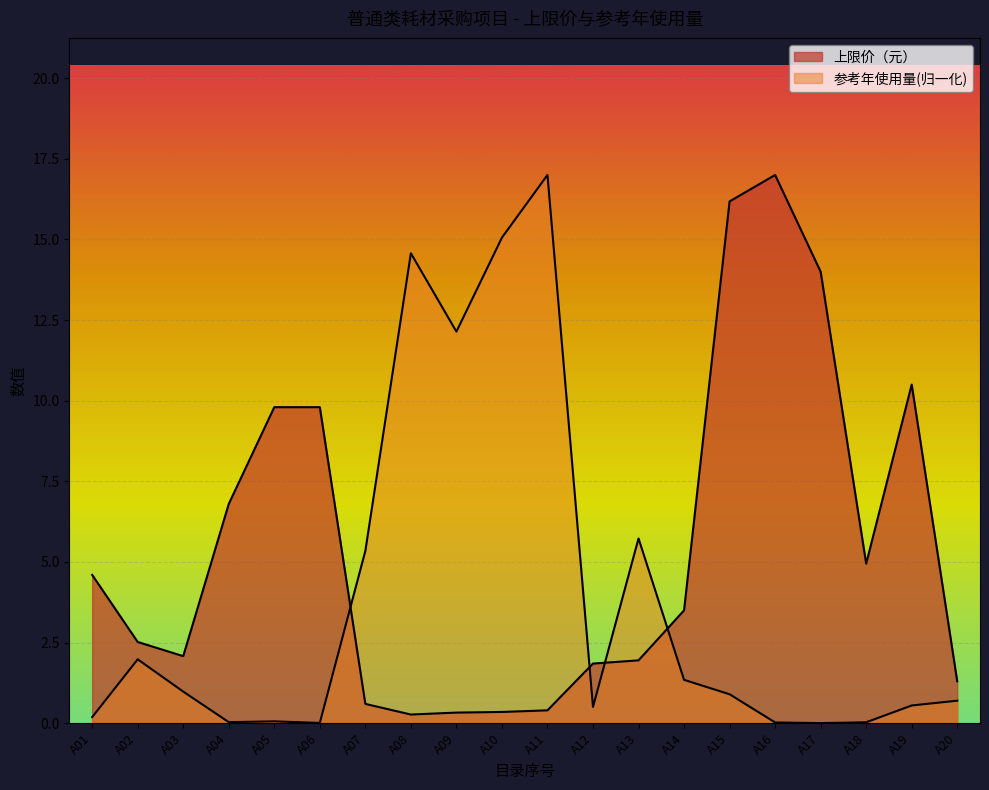

How many lines are shown in the chart?

2